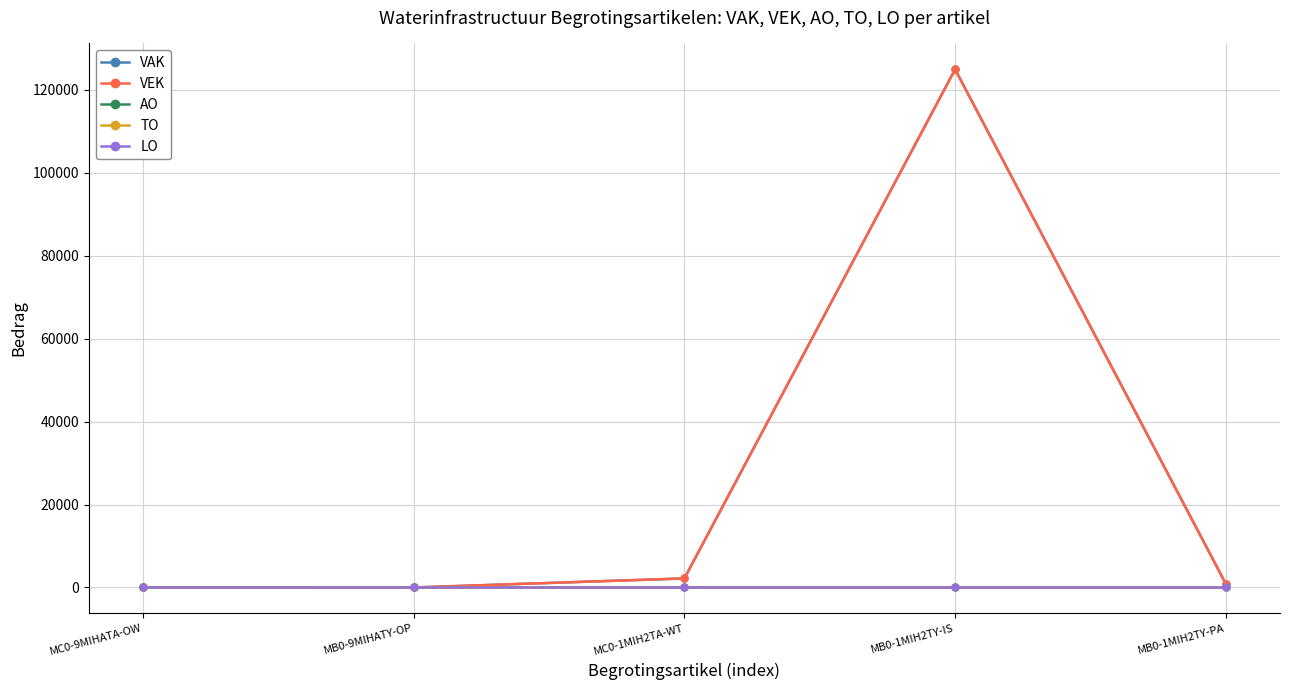

What position from the left is MC0-9MIHATA-OW?

1